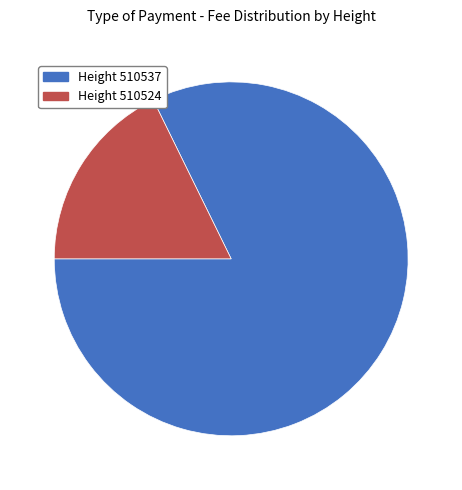

Is there a majority slice in this chart?

Yes